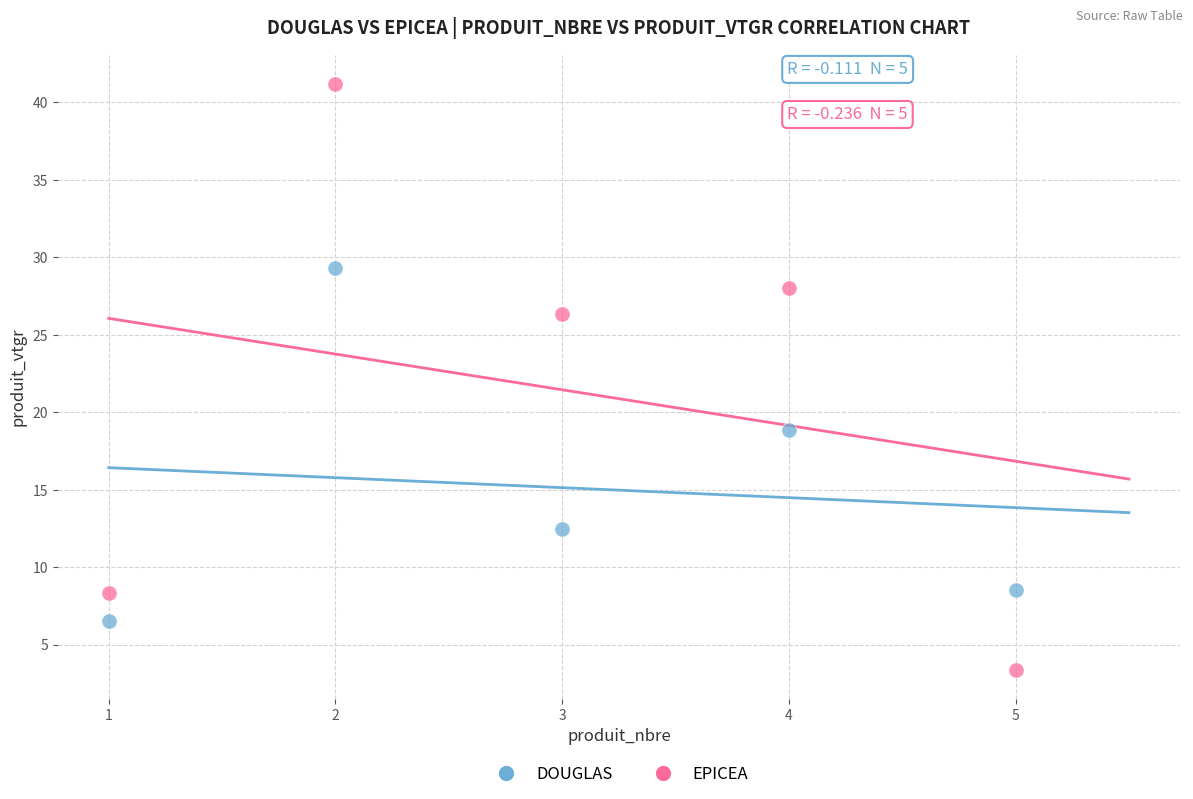

Across all data points, what is the range of X values (max minus min)?

4.0